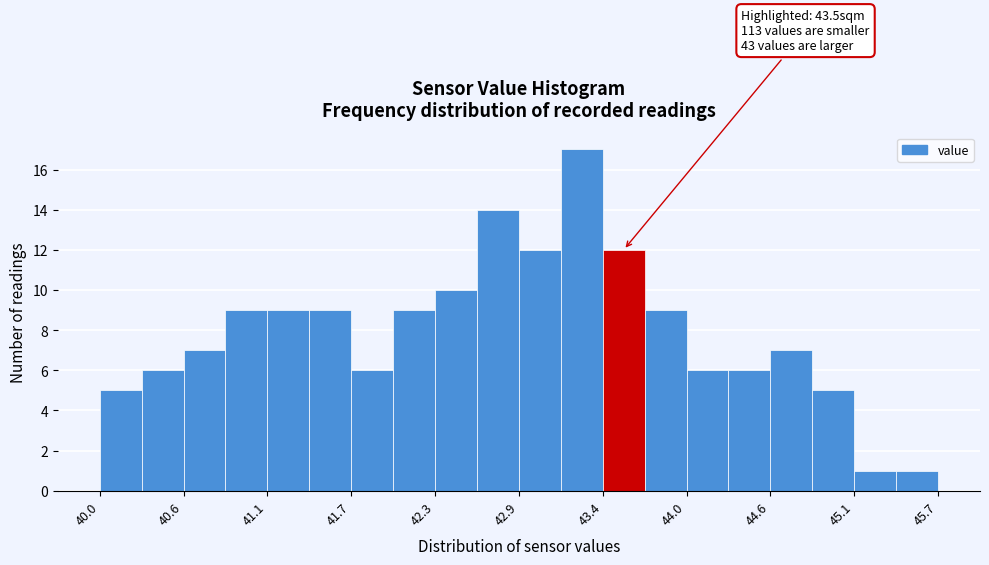

Around what value on the x-axis is the tallest bar? Give the approximate position of its centre, as read against the axis.

43.3